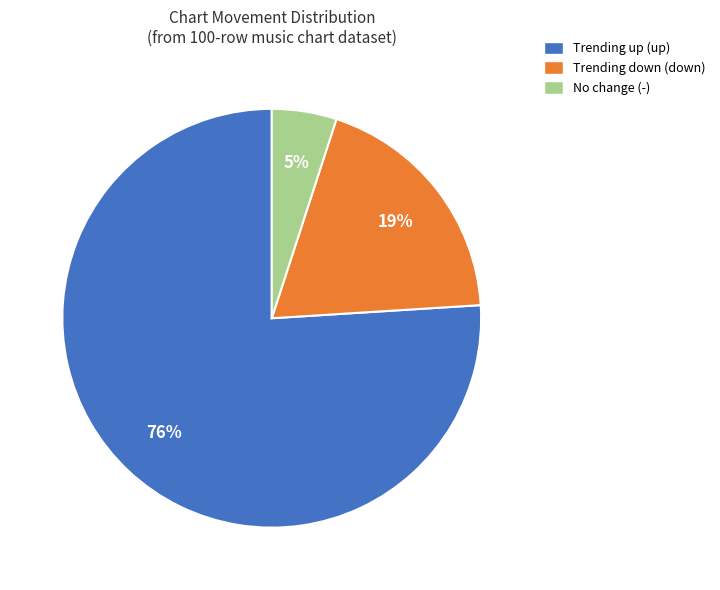

Is there any slice that represents more than half of the pie?

Yes